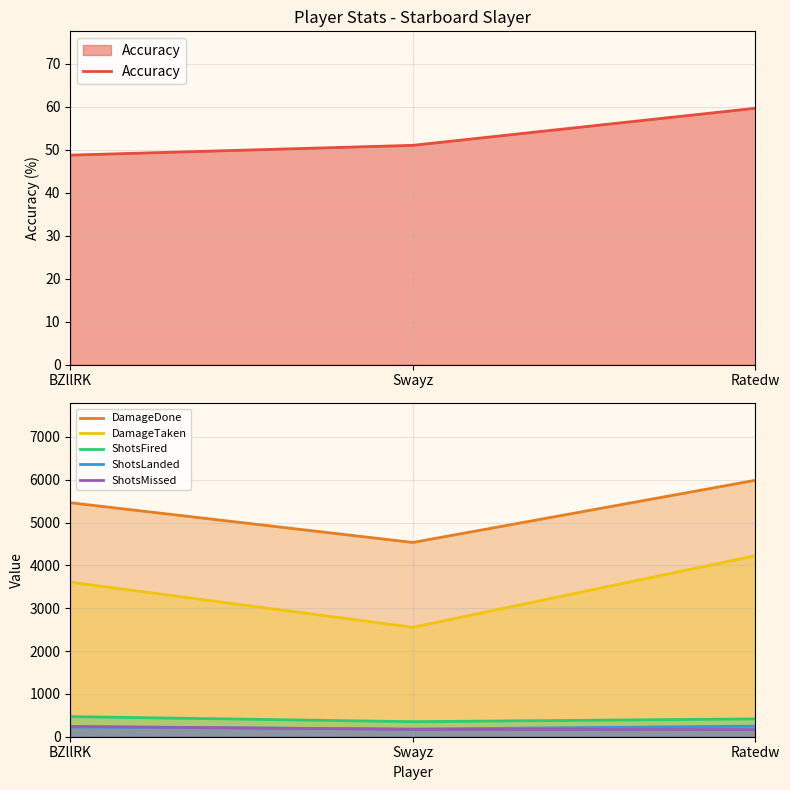

Which label corresponds to the largest value in the chart?

Ratedw